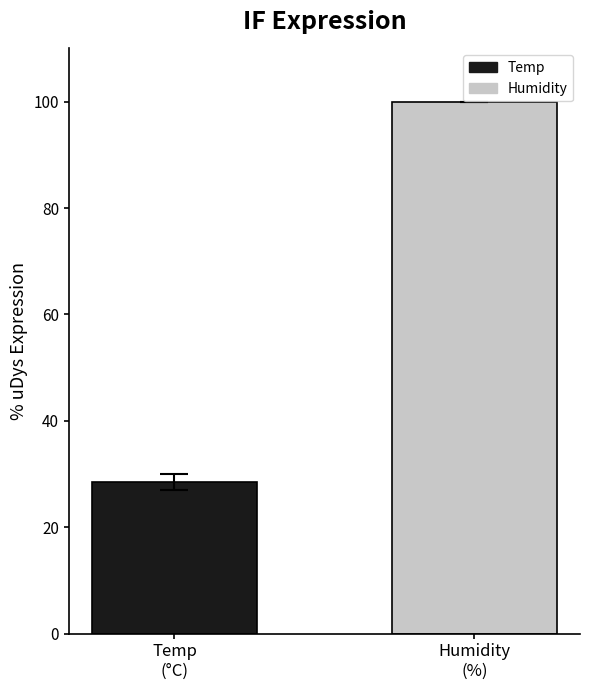

What is the value of the 1st bar from the left?

28.5